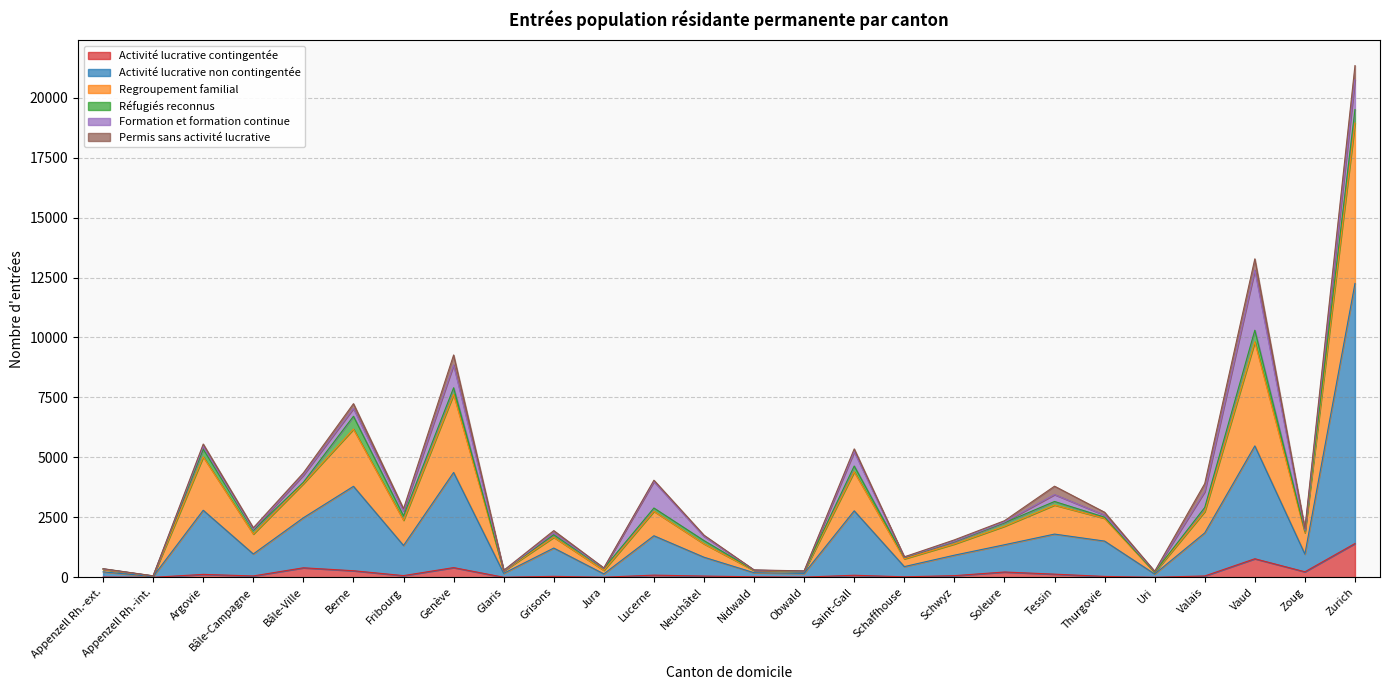

At which category does Regroupement familial reach its first local peak?

Argovie